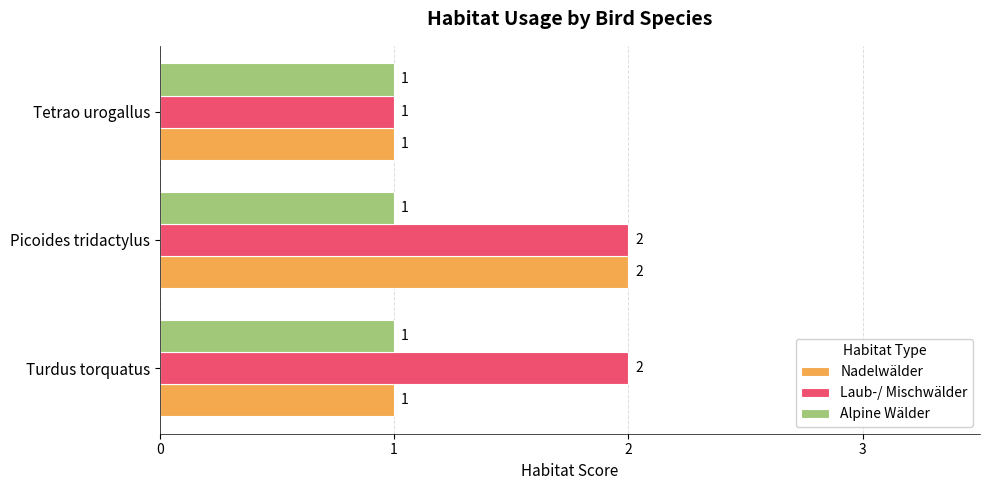

Rank the series by their average value, from lowest to highest.

Alpine Wälder, Nadelwälder, Laub-/ Mischwälder